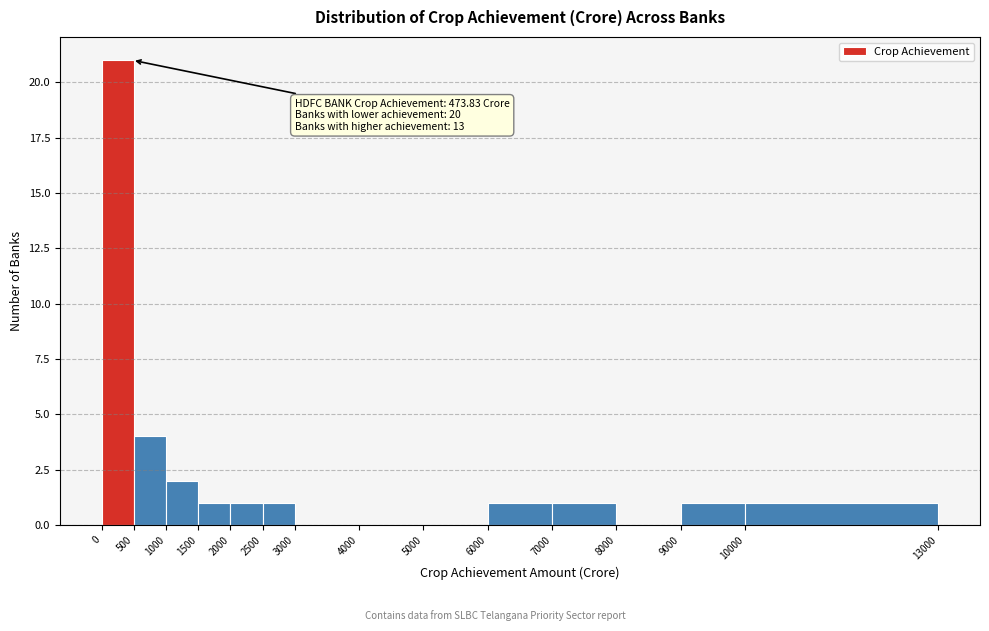

Which range on the x-axis has the tallest bar?

0 to 500